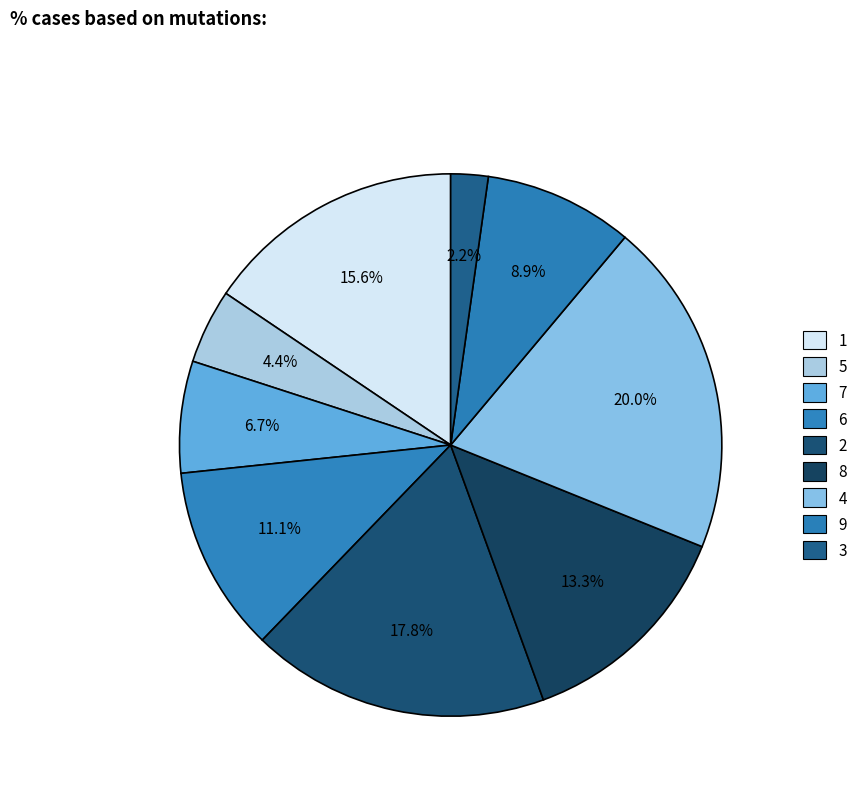

Combined, what portion of the pie is 9 and 7?

15.6%